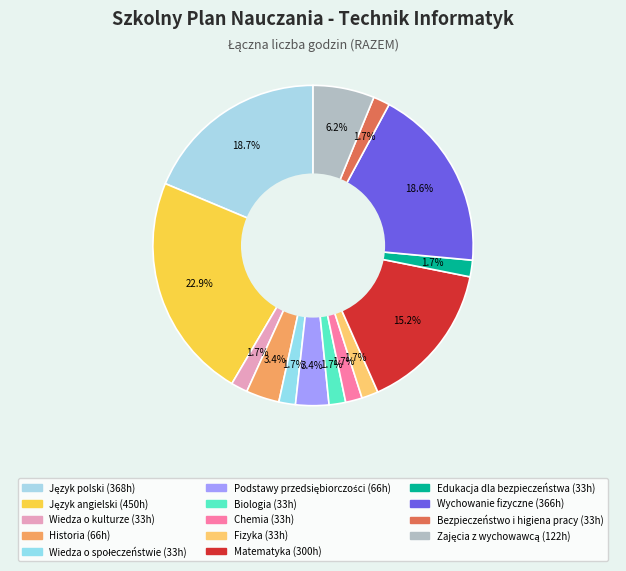

What is the total percentage of Język angielski and Podstawy przedsiębiorczości?

26.2%